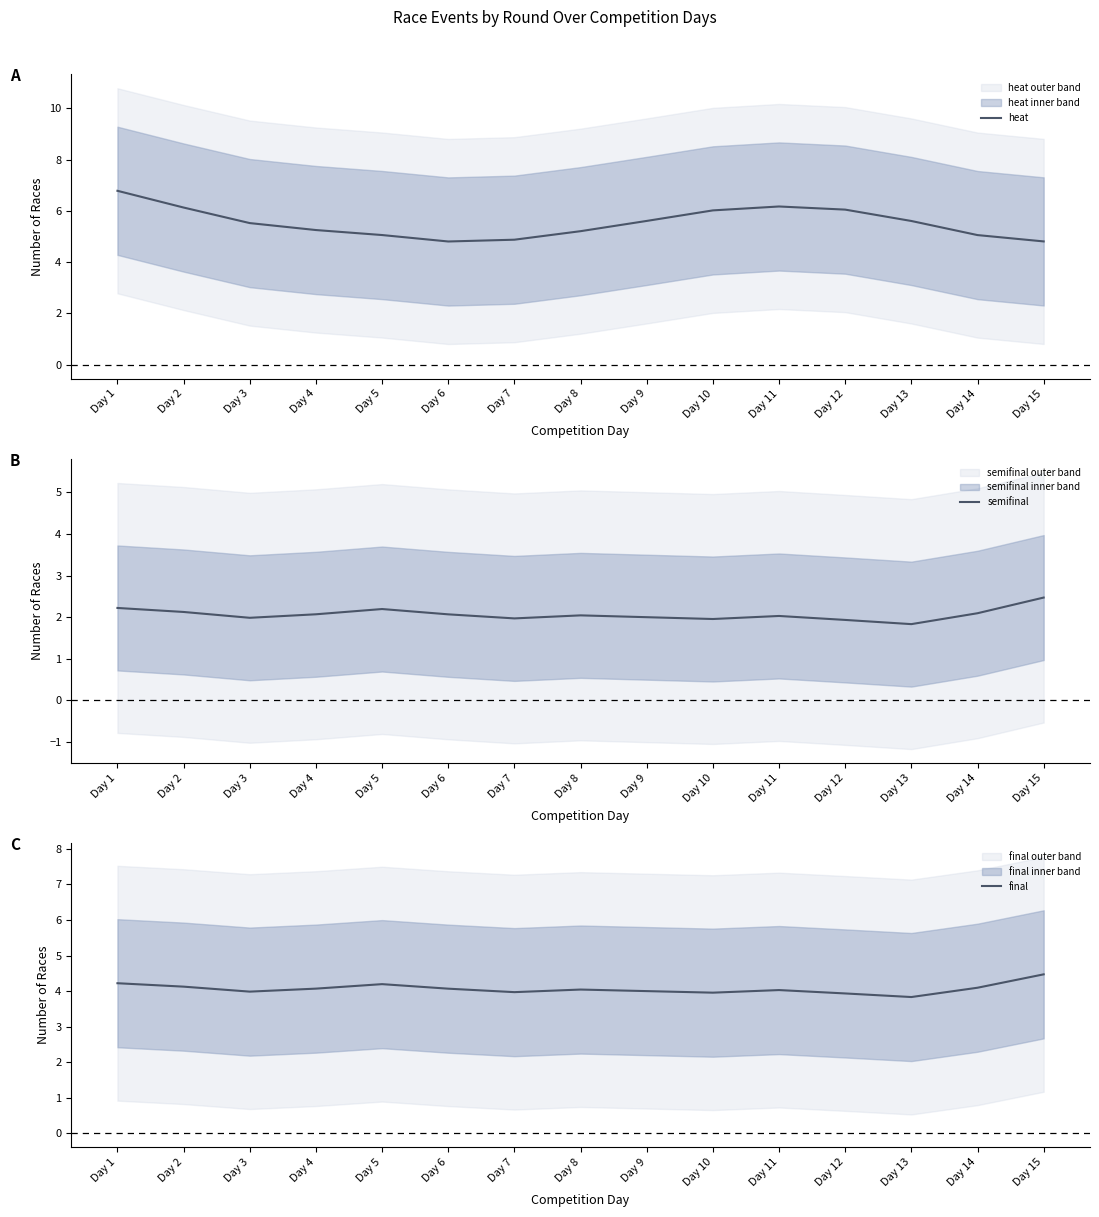

Which series changed the most between Day 2 and Day 4?

heat